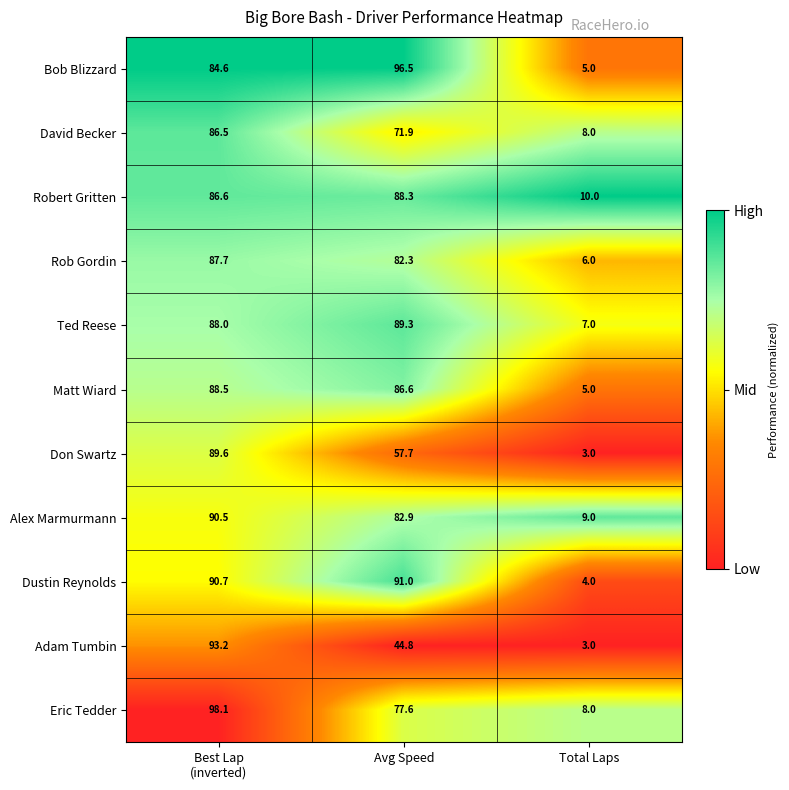

What is the difference between the highest and lowest values at Avg Speed?

51.7